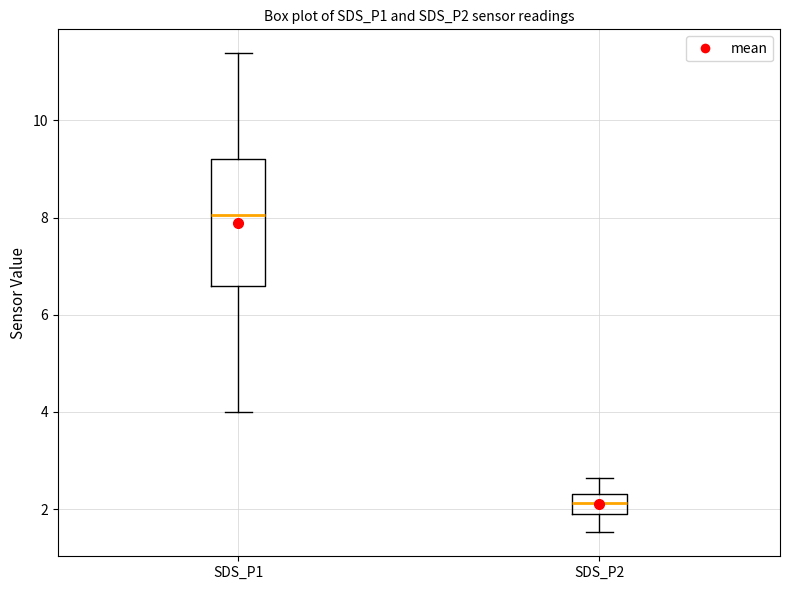

Reading left to right, transcribe this box plot: for each box, give where its median line is, the range the box spans, and where its two whiskers end, as read against the y-axis. The values are not printed on the chart, so give them approximately, as read against the axis.

SDS_P1: median 8.0, box 6.6 to 9.2, whiskers 4.0 to 11.4
SDS_P2: median 2.2, box 2.0 to 2.4, whiskers 1.6 to 2.6